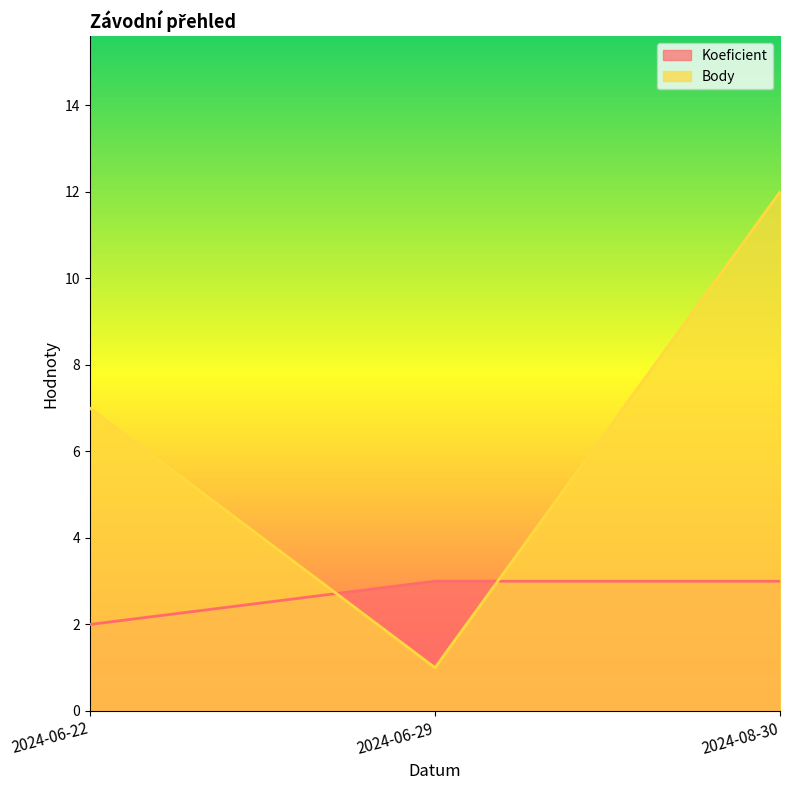

What is the sum of all Body values?

20